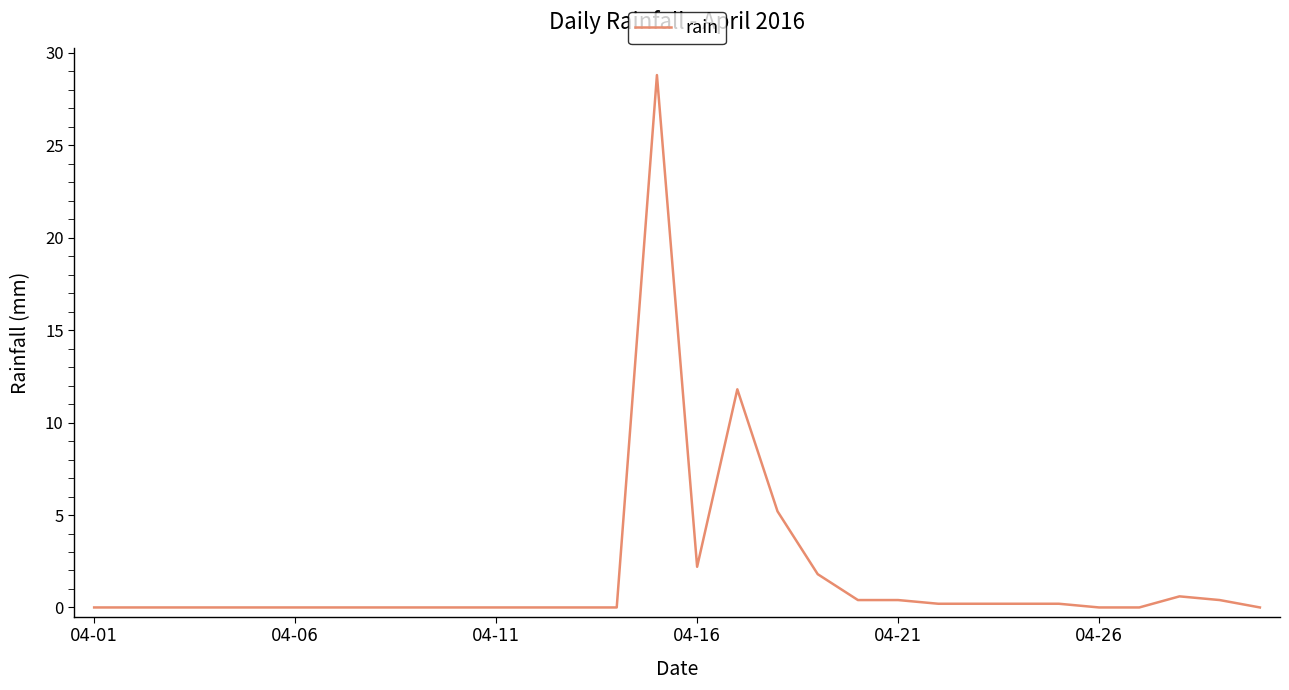

What is the maximum value shown in the chart?

28.8